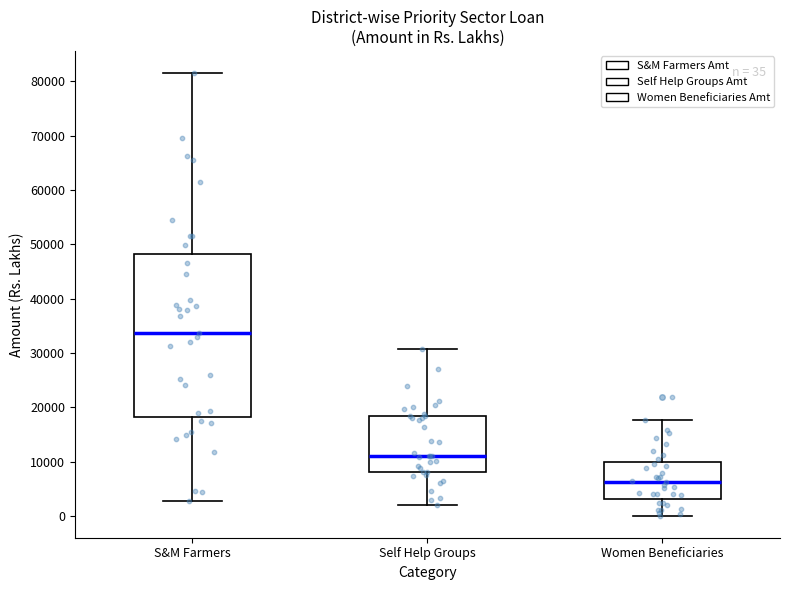

Which box's median line is the lowest?

Women Beneficiaries